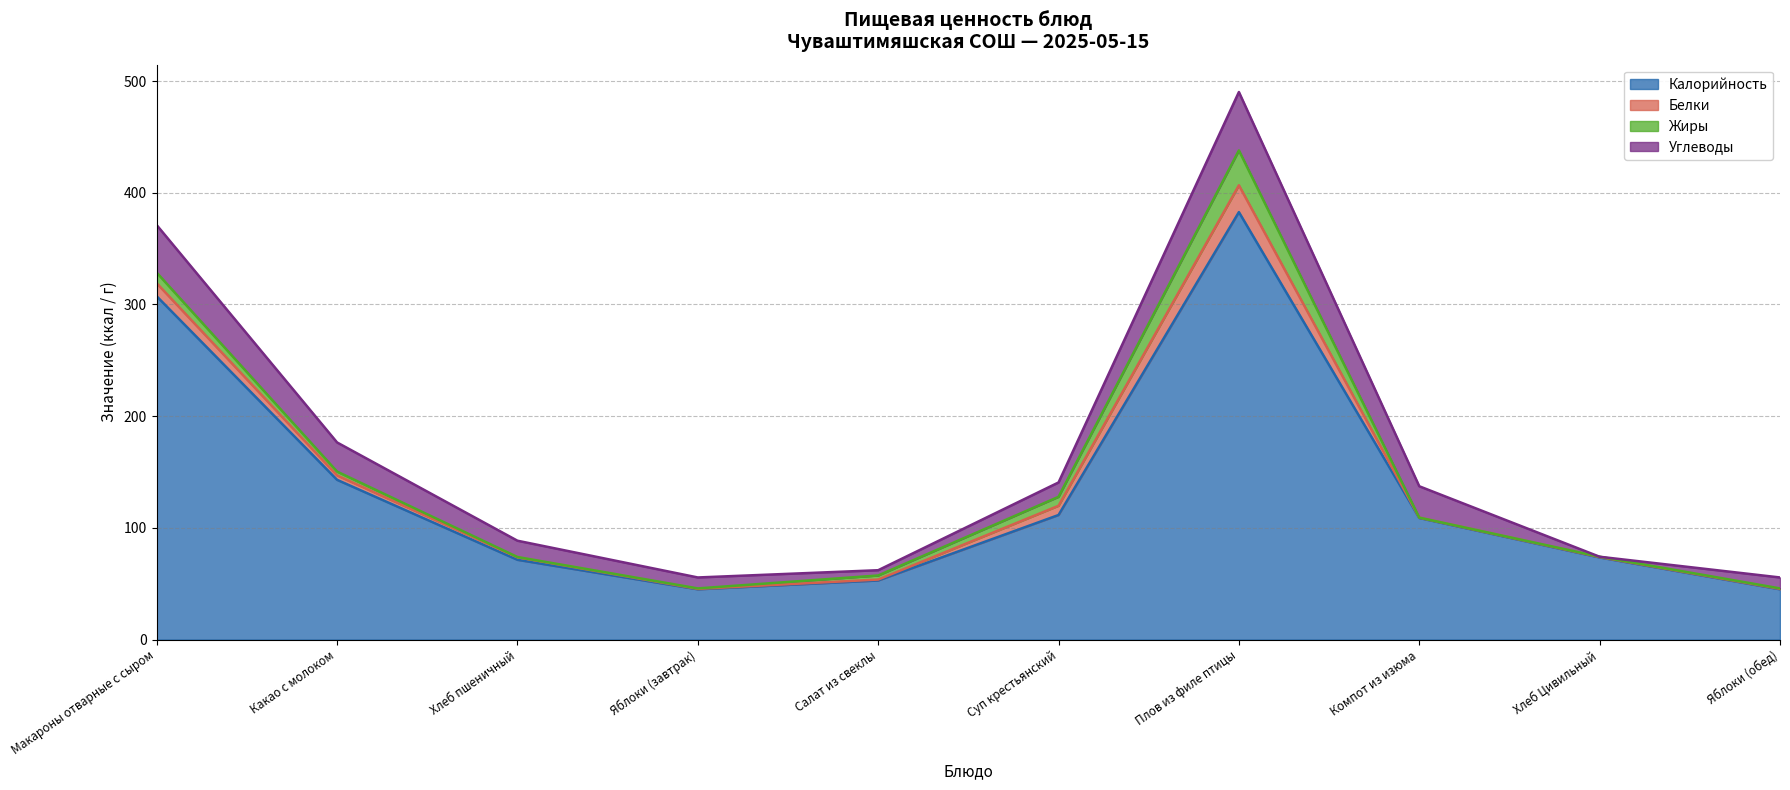

What position from the right is Плов из филе птицы?

4